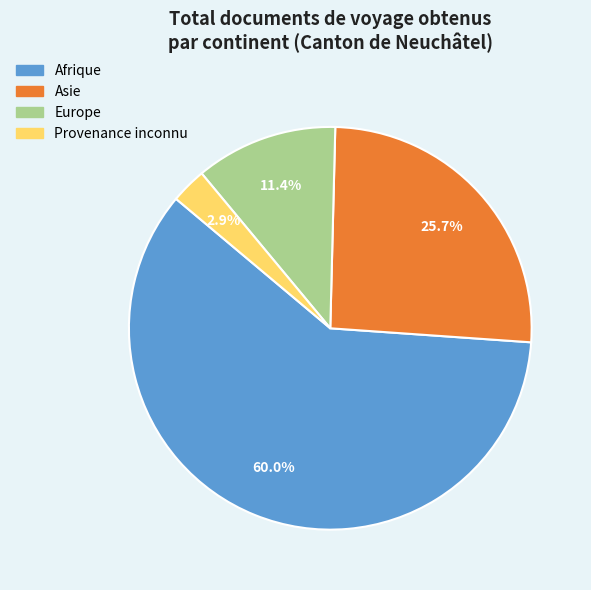

Which slice is the smallest?

Provenance inconnu